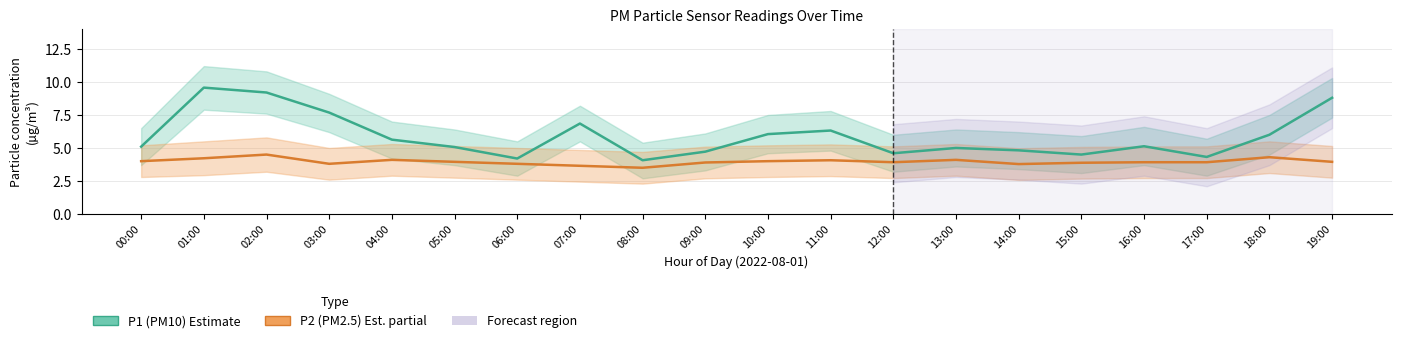

At which category does the chart reach its peak across all series?

01:00